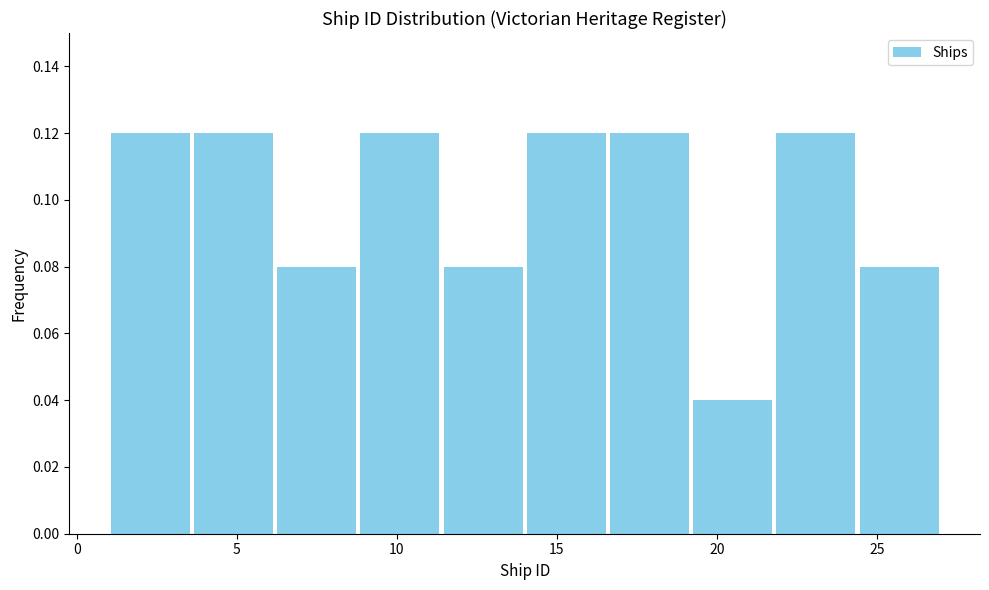

How tall is the bar that spans 6.2 to 8.8 on the x-axis? Neither the bar edges nor the heights are printed on the chart, so give them approximately, as read against the axes.

0.08